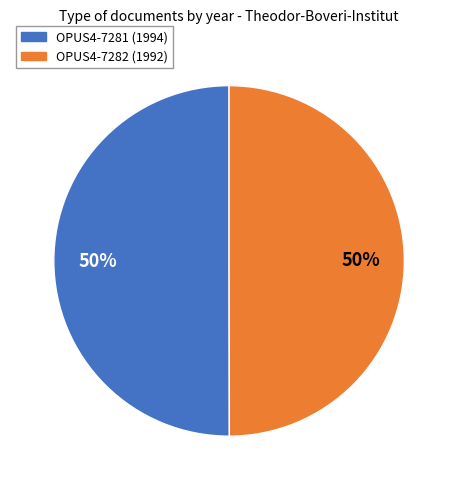

Count the number of slices in the pie.

2